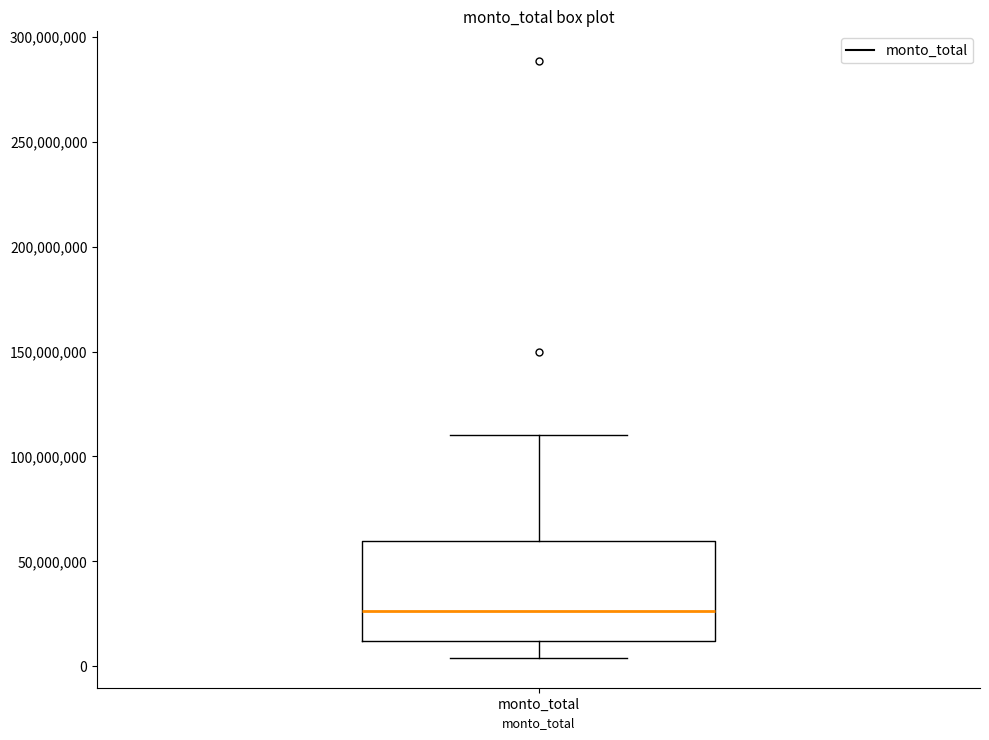

Transcribe this box plot: give where the median line is, the range the box spans, and where the two whiskers end, as read against the y-axis. The values are not printed on the chart, so give them approximately, as read against the axis.

median 25000000, box 10000000 to 60000000, whiskers 5000000 to 110000000